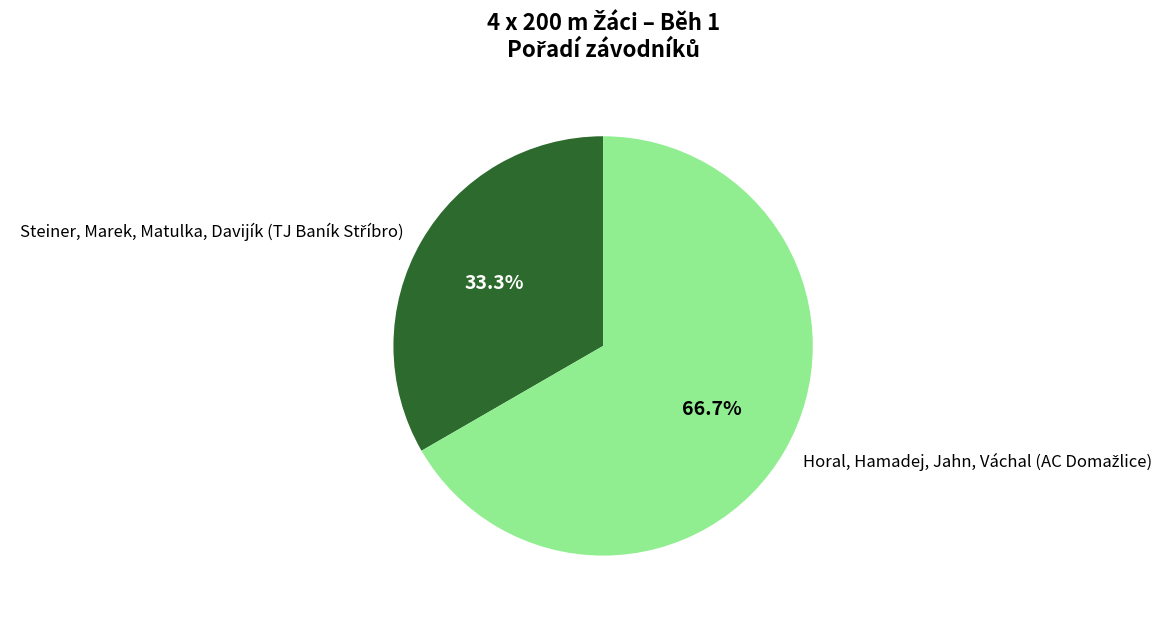

Is there any slice that represents more than half of the pie?

Yes